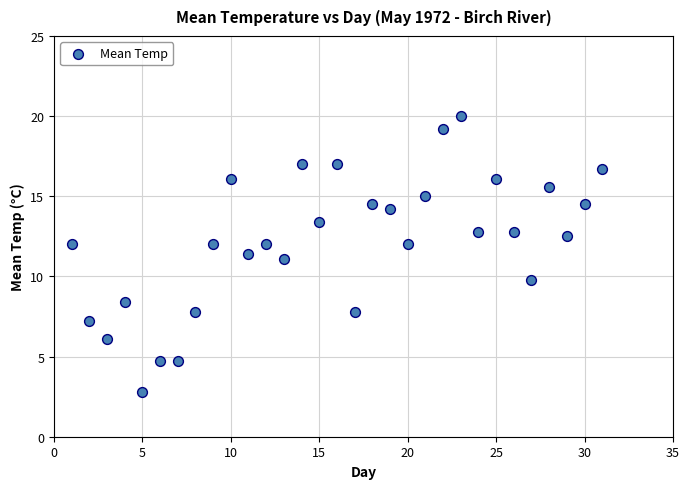

What is the range of Y values (max minus min)?

17.2